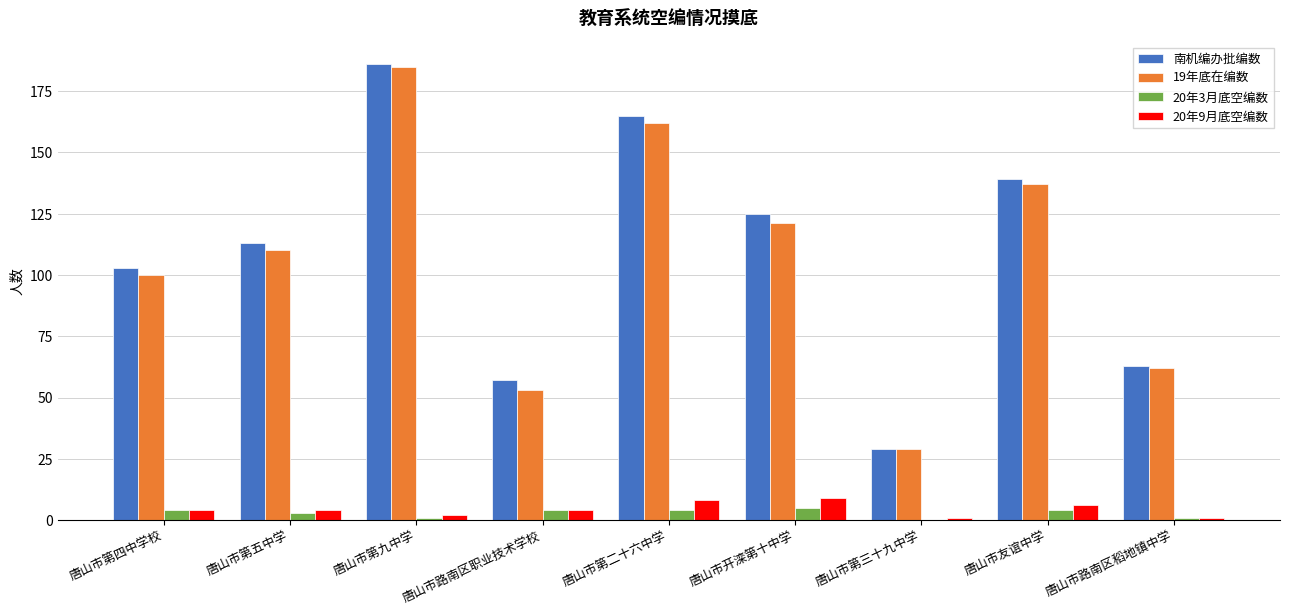

Reading left to right, list all the values displayed in this chart.

南机编办批编数: 103	113	186	57	165	125	29	139	63
19年底在编数: 100	110	185	53	162	121	29	137	62
20年3月底空编数: 4	3	1	4	4	5	0	4	1
20年9月底空编数: 4	4	2	4	8	9	1	6	1